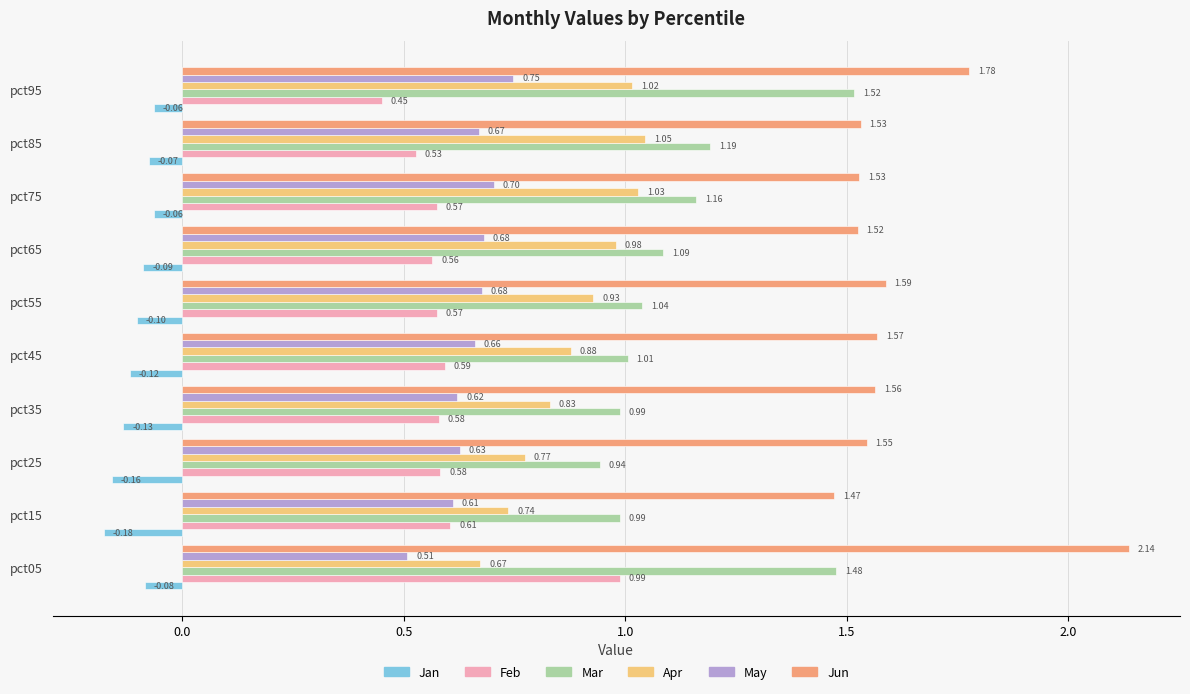

What is the average value of the May series?

0.7